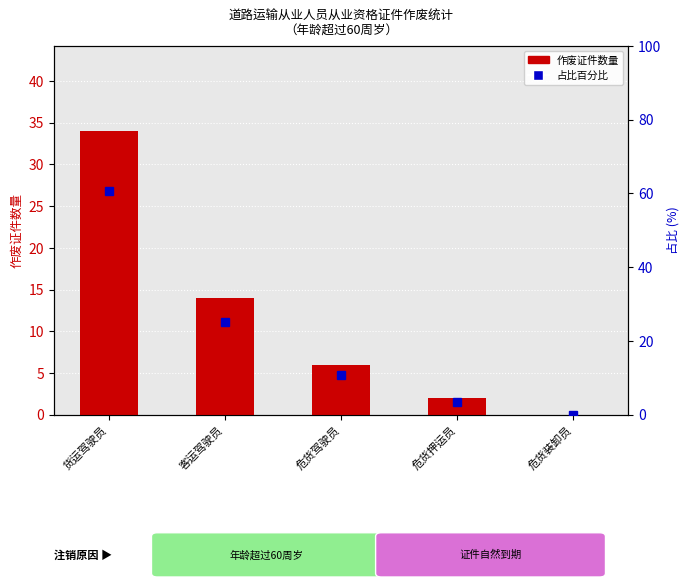

What are all the series names shown in the legend?

作废证件数量, 占比百分比